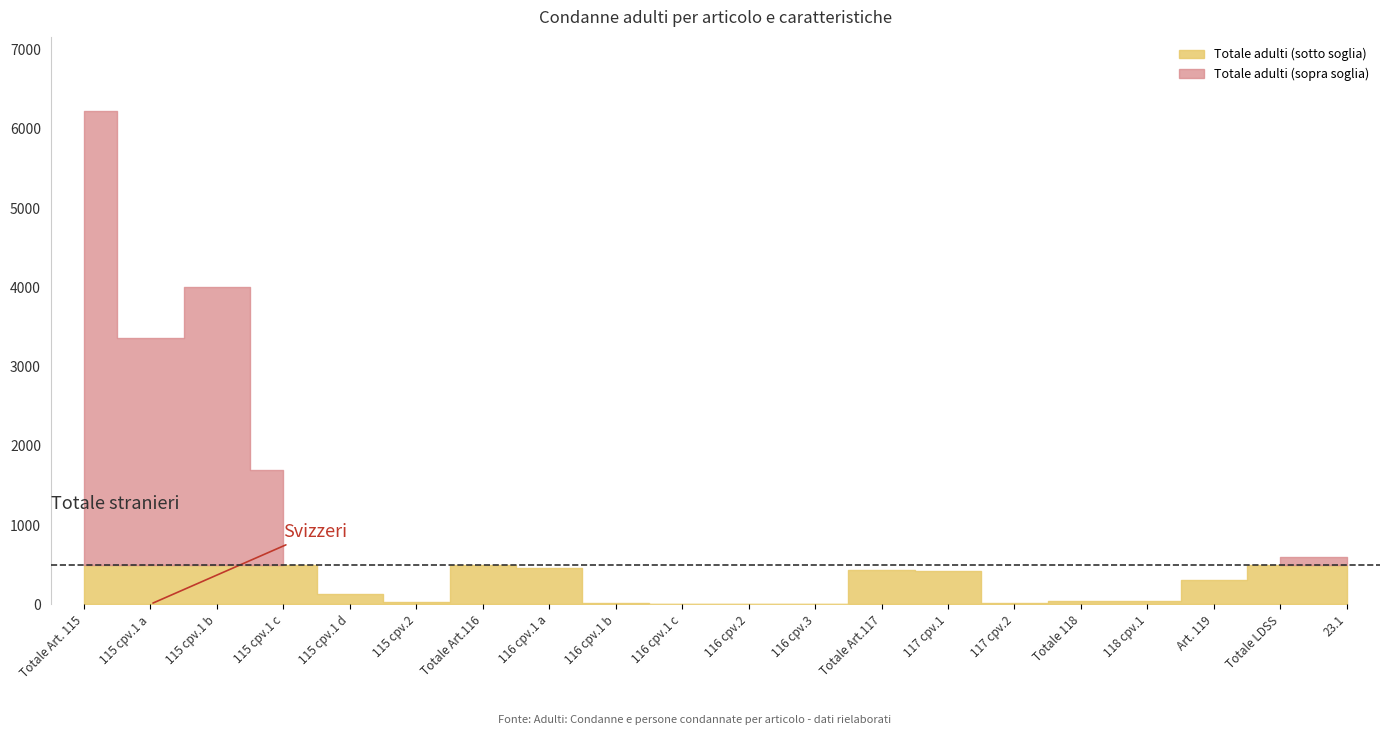

Between Totale Art. 115 and Totale 118, which is larger?

Totale Art. 115